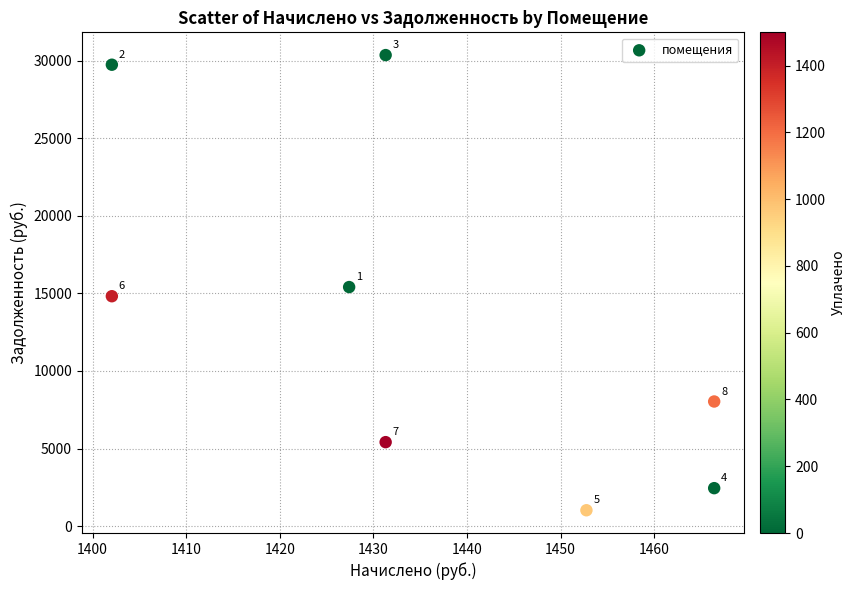

What Y value in the scatter plot is closest to 15692?

15408.8